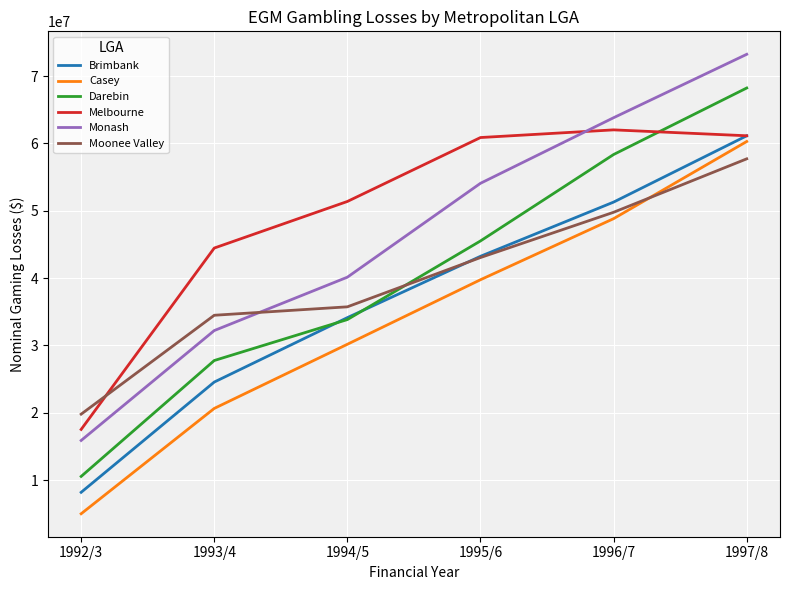

Which series has the largest total across all categories?

Melbourne